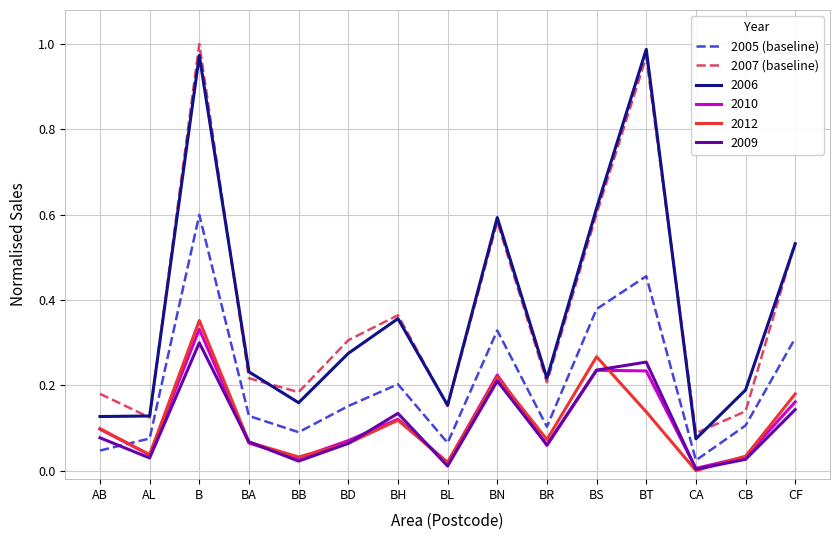

Is the value of 2010 at CA greater than the value of 2012 at CF?

No